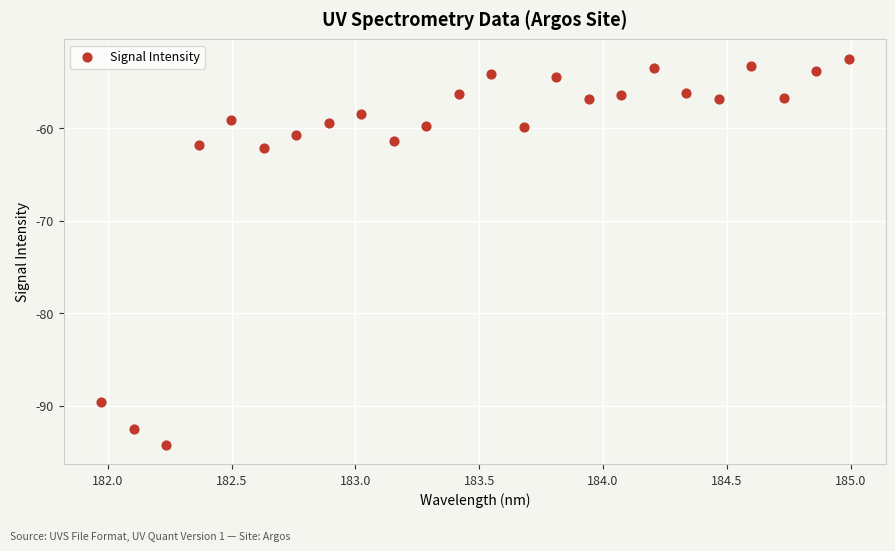

What is the range of X values (max minus min)?

3.0